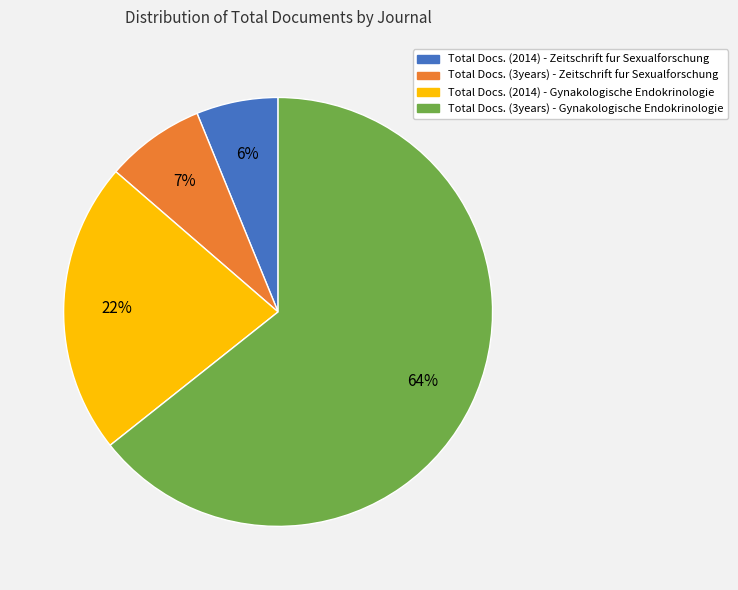

To the nearest percent, what is the average slice percentage?

25%